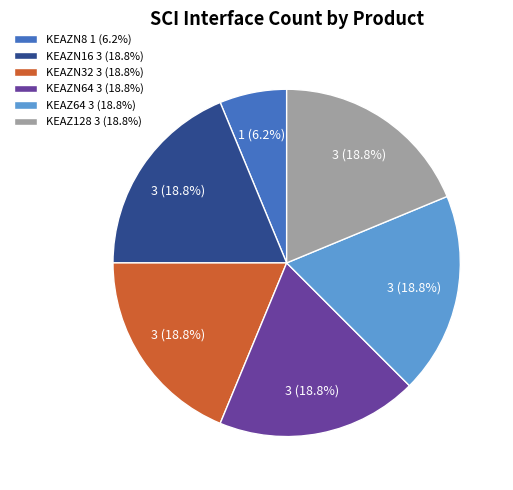

What is the total percentage of KEAZN64 and KEAZN32?

37.5%